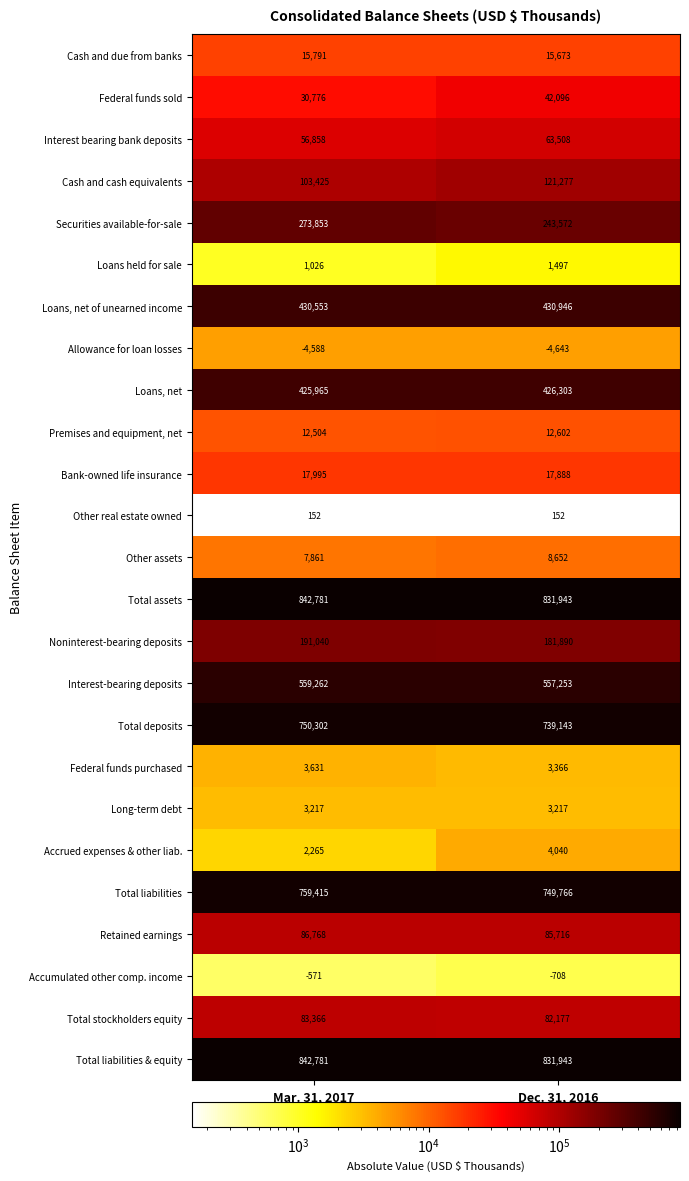

What is the difference between the Federal funds purchased values at Dec. 31, 2016 and Mar. 31, 2017?

265